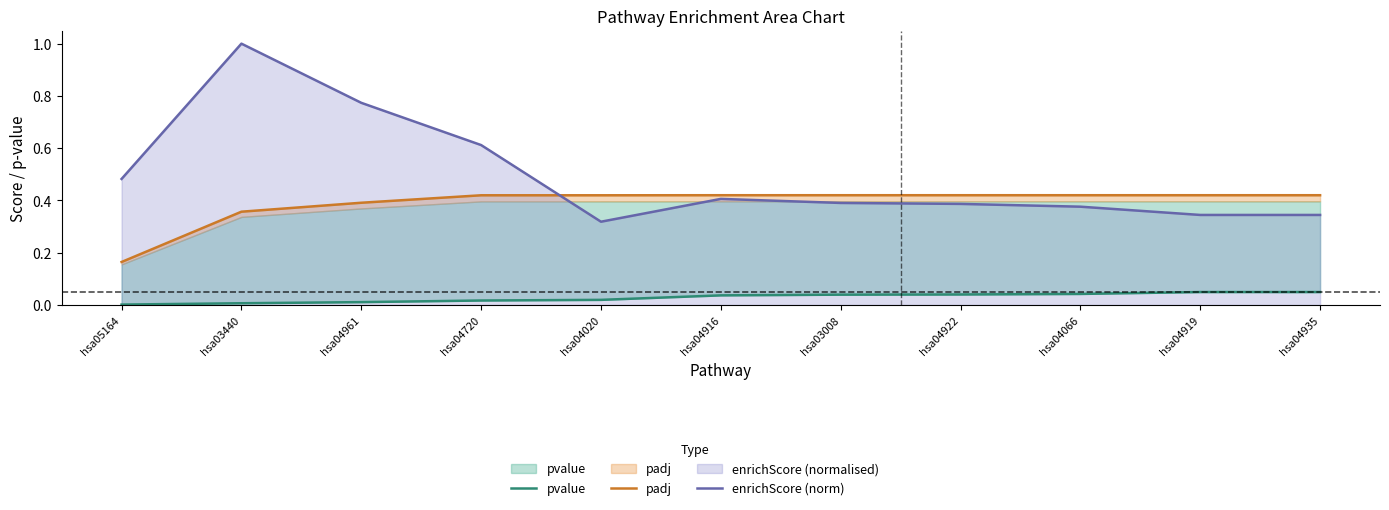

Which series has the largest total across all categories?

enrichScore (norm)